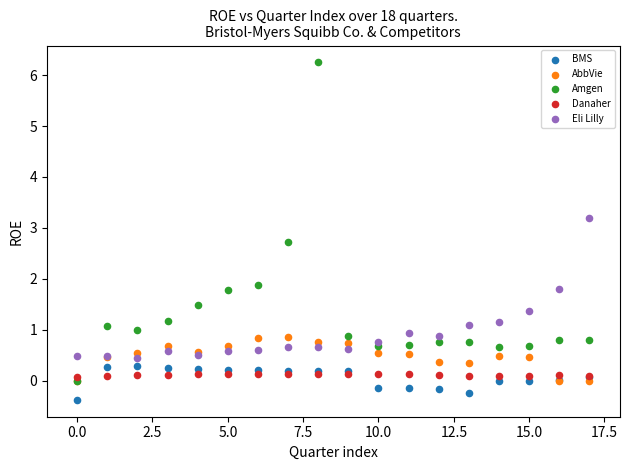

What are all the series names shown in the legend?

BMS, AbbVie, Amgen, Danaher, Eli Lilly